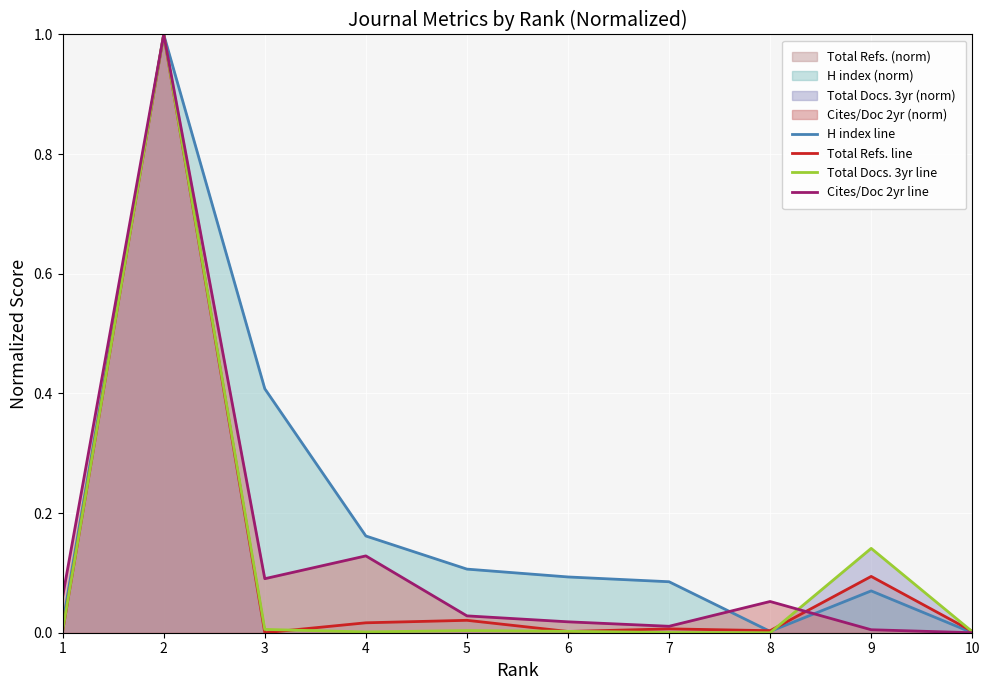

Between which two adjacent categories do Total Docs. 3yr line and Total Refs. line first intersect?

3 and 4